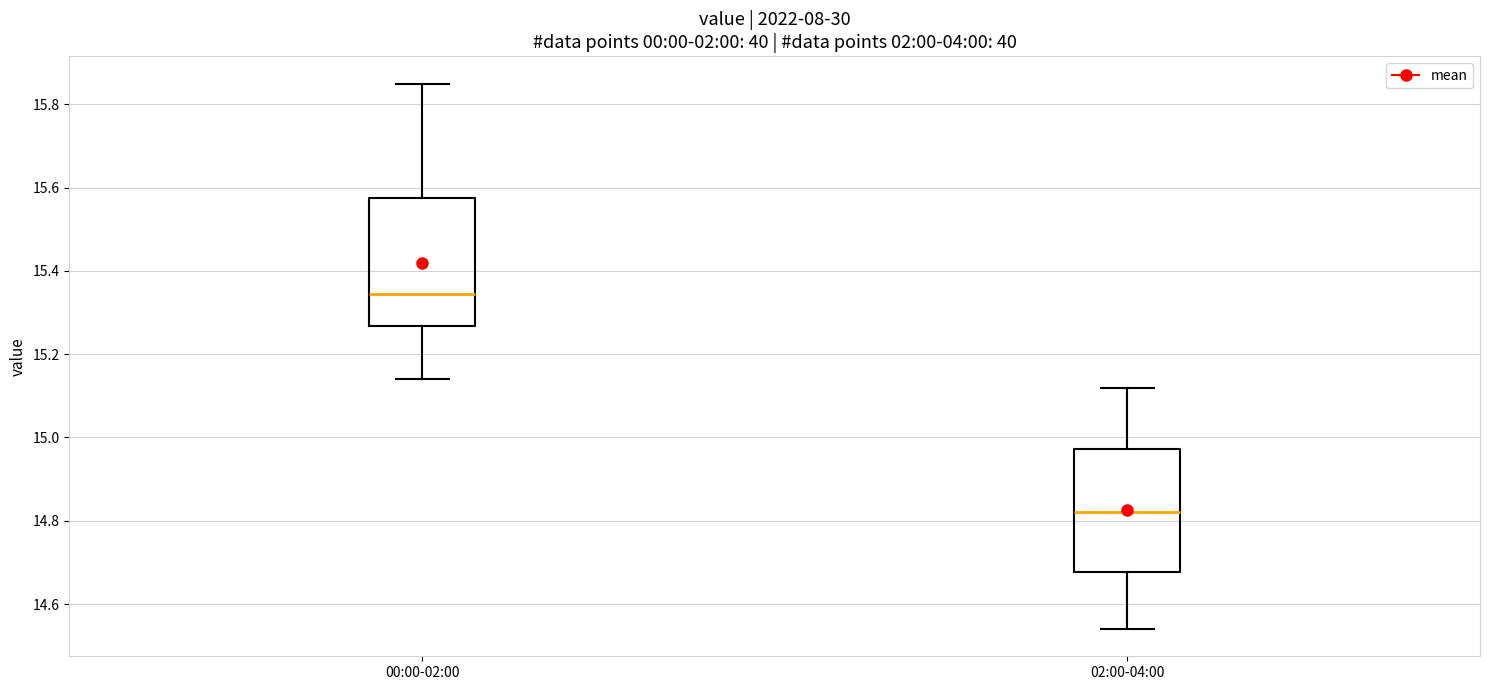

Reading left to right, read every box against the y-axis: the position of its median line, the range the box covers, and the ends of its whiskers. The values are not printed on the chart, so give them approximately, as read against the axis.

00:00-02:00: median 15.34, box 15.26 to 15.58, whiskers 15.14 to 15.86
02:00-04:00: median 14.82, box 14.68 to 14.98, whiskers 14.54 to 15.12